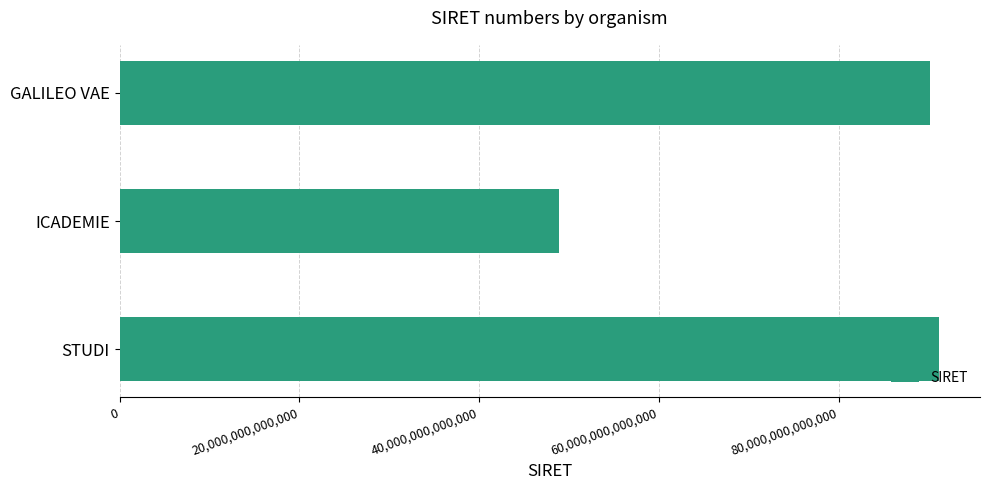

Rank the categories by value from highest to lowest.

STUDI, GALILEO VAE, ICADEMIE